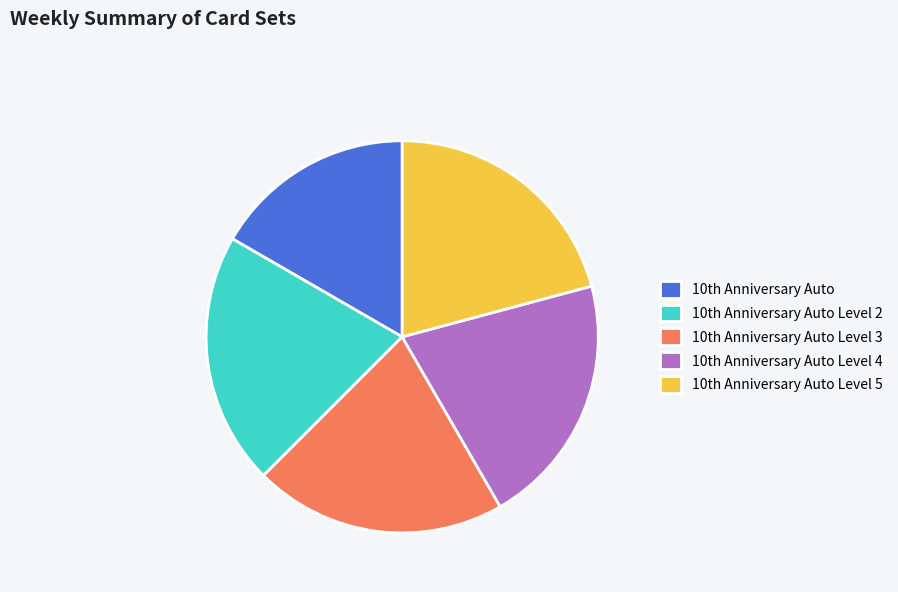

Which category has the smallest portion of the pie?

10th Anniversary Auto